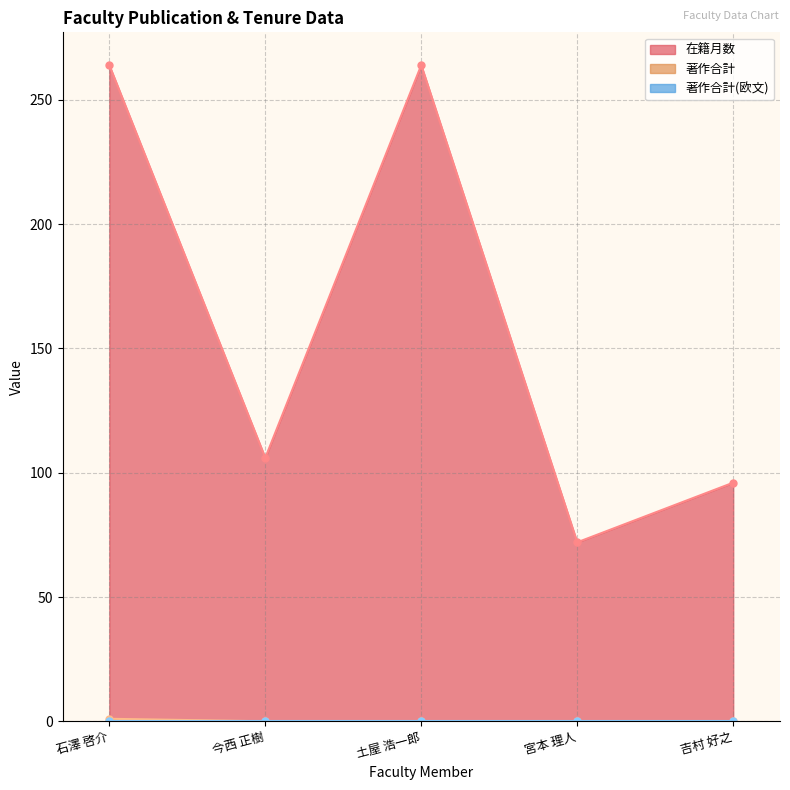

True or false: 在籍月数 has more than 2 points higher than both neighbors.

False